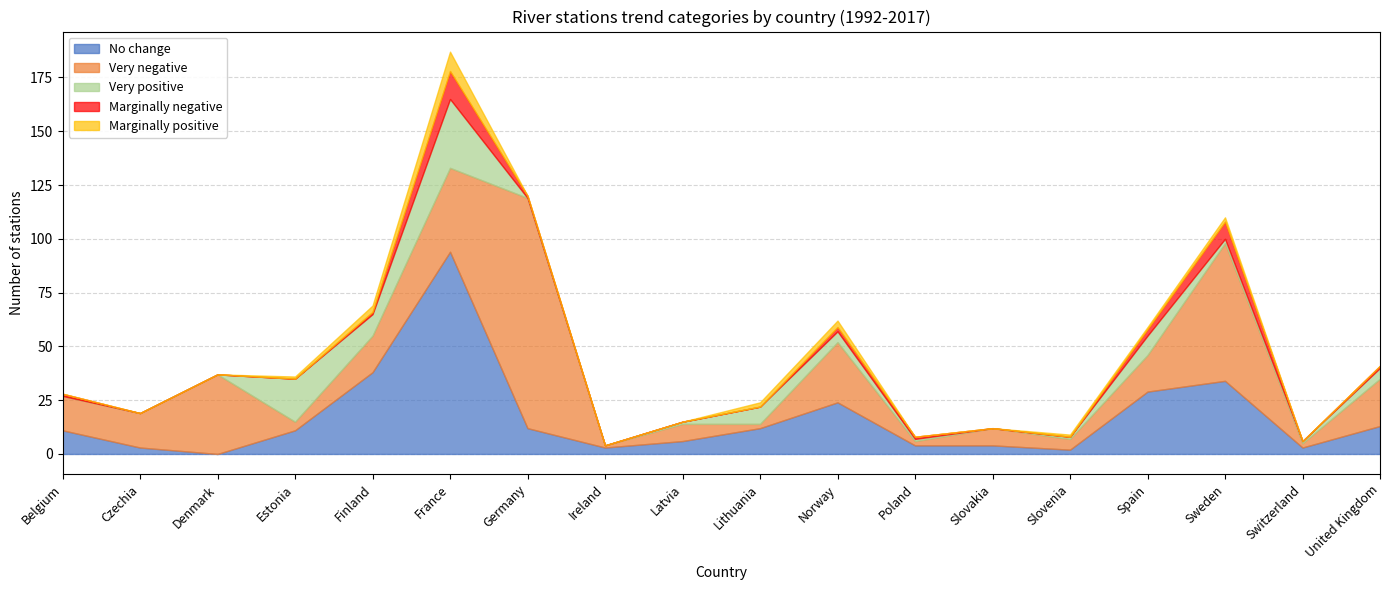

Reading left to right, what are all the values shown in this chart?

No change: Belgium=11	Czechia=3	Denmark=0	Estonia=11	Finland=38	France=94	Germany=12	Ireland=3	Latvia=6	Lithuania=12	Norway=24	Poland=4	Slovakia=4	Slovenia=2	Spain=29	Sweden=34	Switzerland=3	United Kingdom=13
Very negative: Belgium=16	Czechia=16	Denmark=37	Estonia=4	Finland=17	France=39	Germany=107	Ireland=1	Latvia=8	Lithuania=2	Norway=28	Poland=2	Slovakia=8	Slovenia=5	Spain=17	Sweden=64	Switzerland=2	United Kingdom=22
Very positive: Belgium=0	Czechia=0	Denmark=0	Estonia=20	Finland=10	France=32	Germany=0	Ireland=0	Latvia=1	Lithuania=8	Norway=5	Poland=1	Slovakia=0	Slovenia=1	Spain=9	Sweden=2	Switzerland=1	United Kingdom=5
Marginally negative: Belgium=1	Czechia=0	Denmark=0	Estonia=0	Finland=1	France=13	Germany=1	Ireland=0	Latvia=0	Lithuania=0	Norway=2	Poland=1	Slovakia=0	Slovenia=0	Spain=3	Sweden=8	Switzerland=0	United Kingdom=1
Marginally positive: Belgium=0	Czechia=0	Denmark=0	Estonia=1	Finland=3	France=9	Germany=0	Ireland=0	Latvia=0	Lithuania=2	Norway=3	Poland=0	Slovakia=0	Slovenia=1	Spain=1	Sweden=2	Switzerland=0	United Kingdom=0